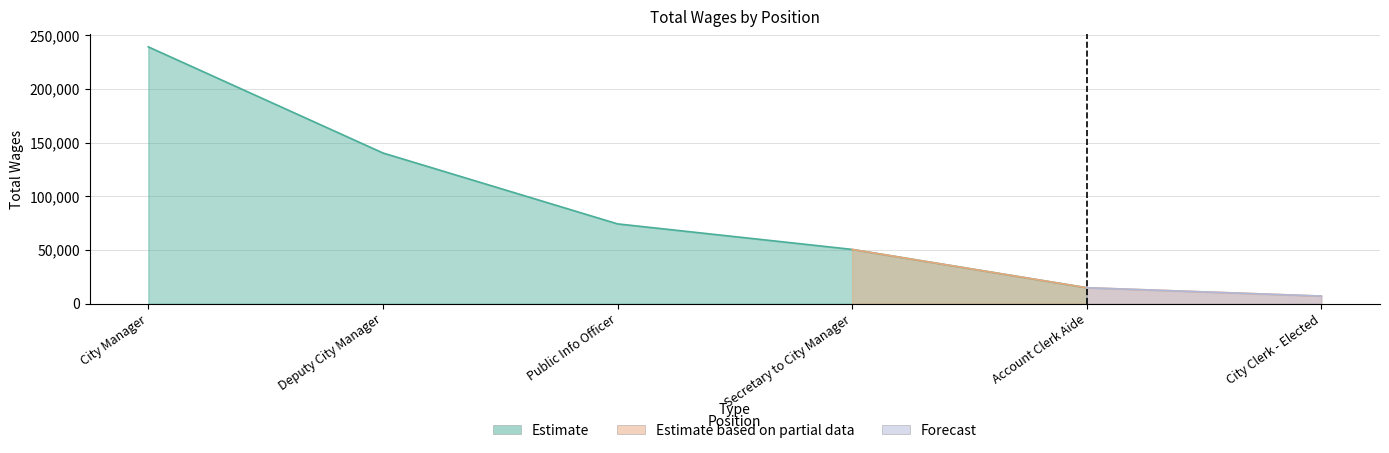

What is the label of the 4th point from the left?

Secretary to City Manager